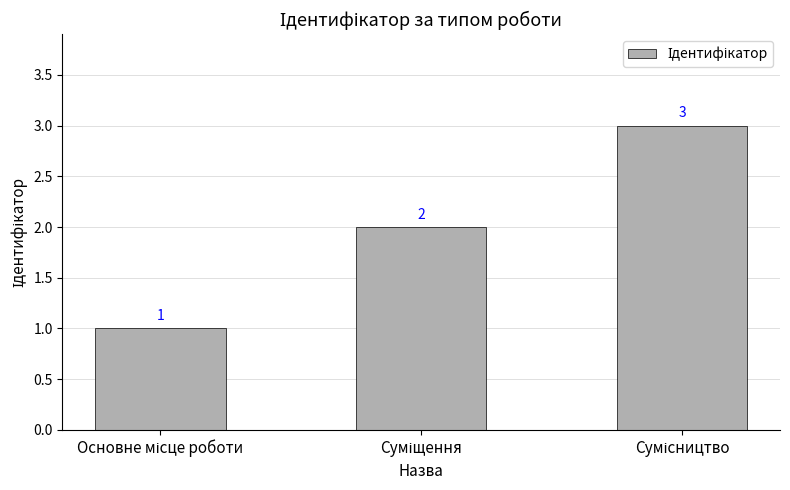

Count the values in the range 1 to 3.

3